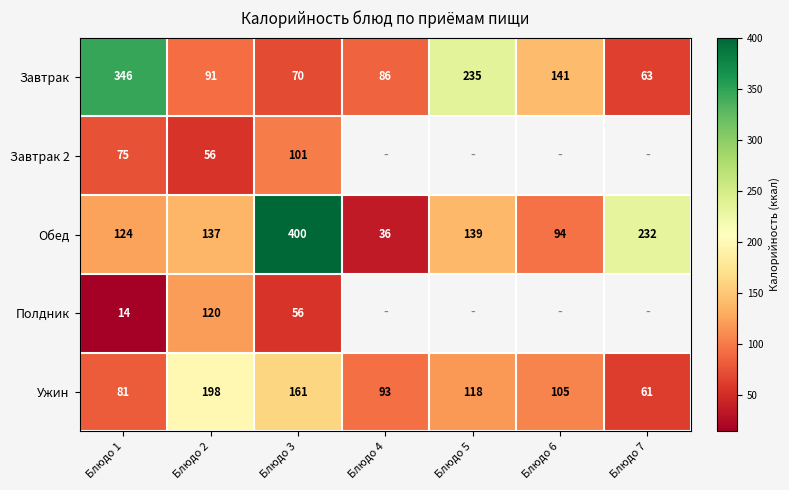

What is the total value across all series at Блюдо 2?

602